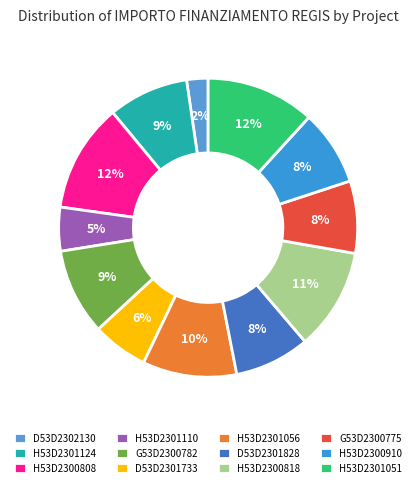

How many segments does this pie chart have?

12